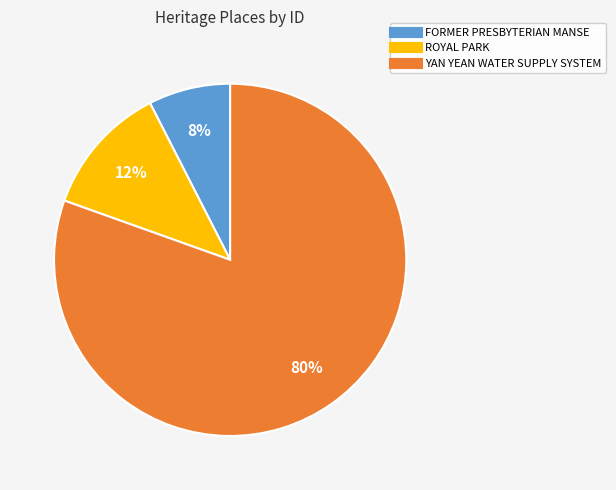

To the nearest percent, what is the average slice percentage?

33%